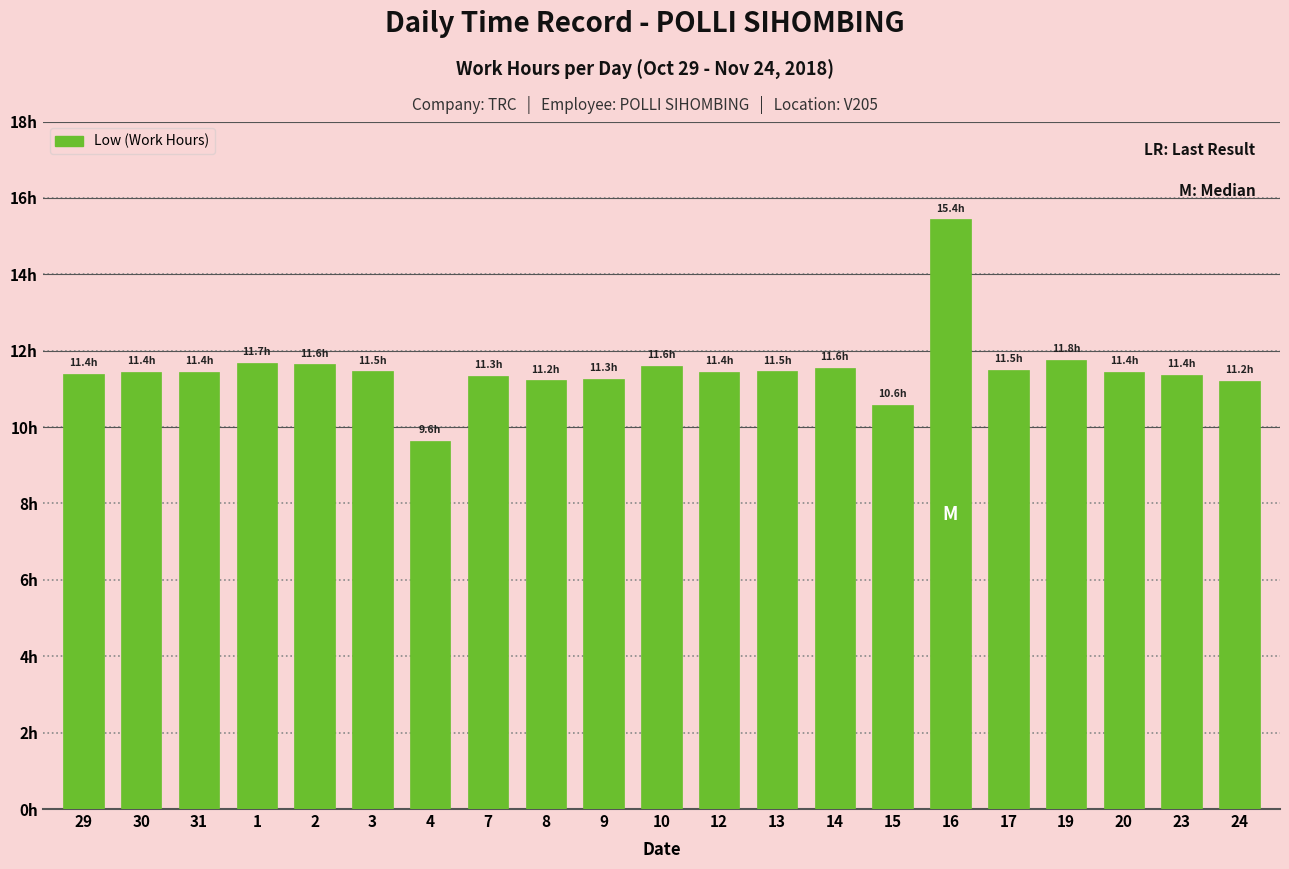

Rank the categories by value from highest to lowest.

16, 19, 1, 2, 10, 14, 17, 3, 13, 12, 30, 31, 20, 29, 23, 7, 9, 8, 24, 15, 4